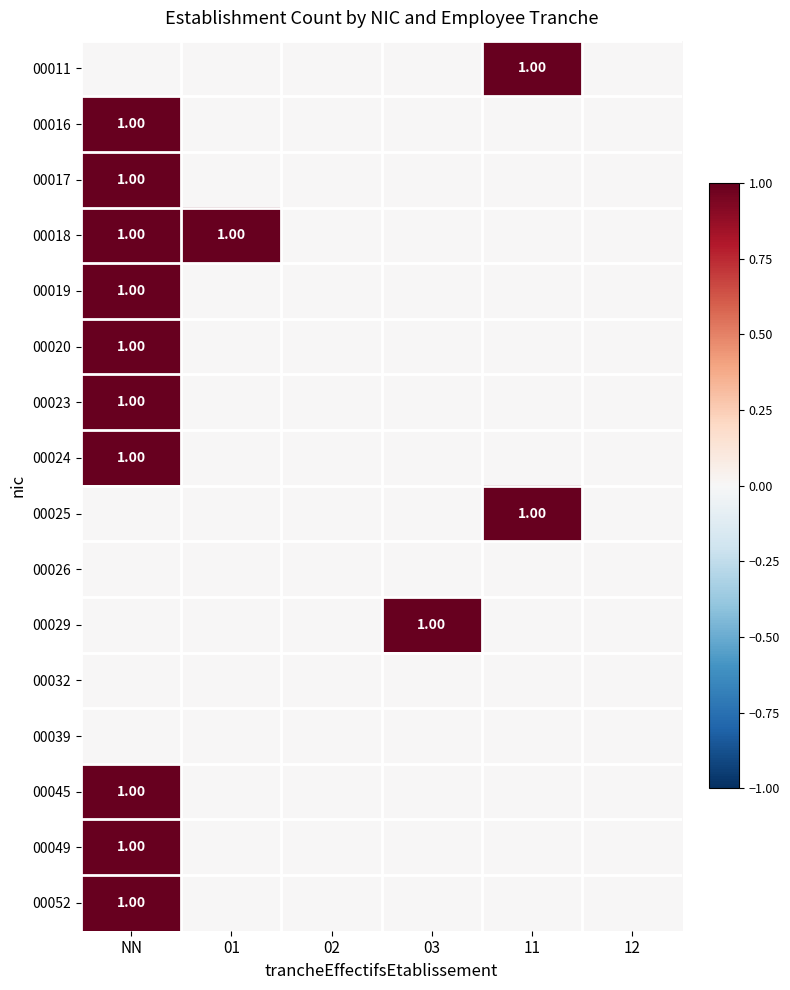

The value of 00016 at 03 is 1. True or false?

False